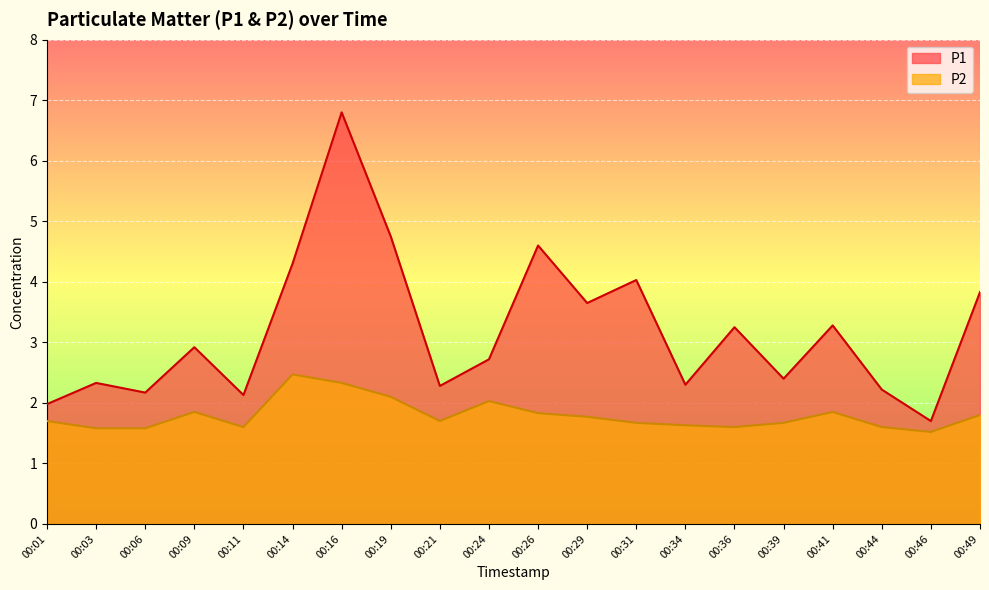

True or false: P1 and P2 cross at least once.

False